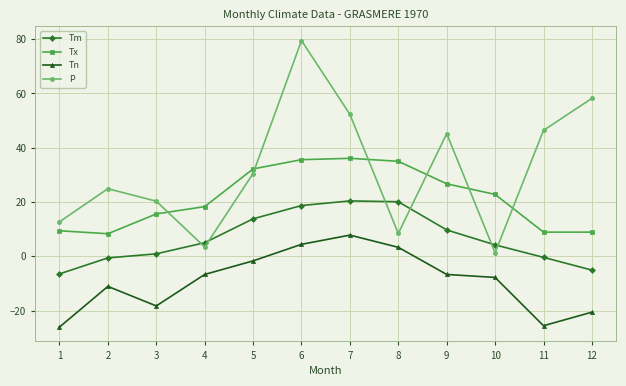

Rank the series by their maximum value, from lowest to highest.

Tn, Tm, Tx, P